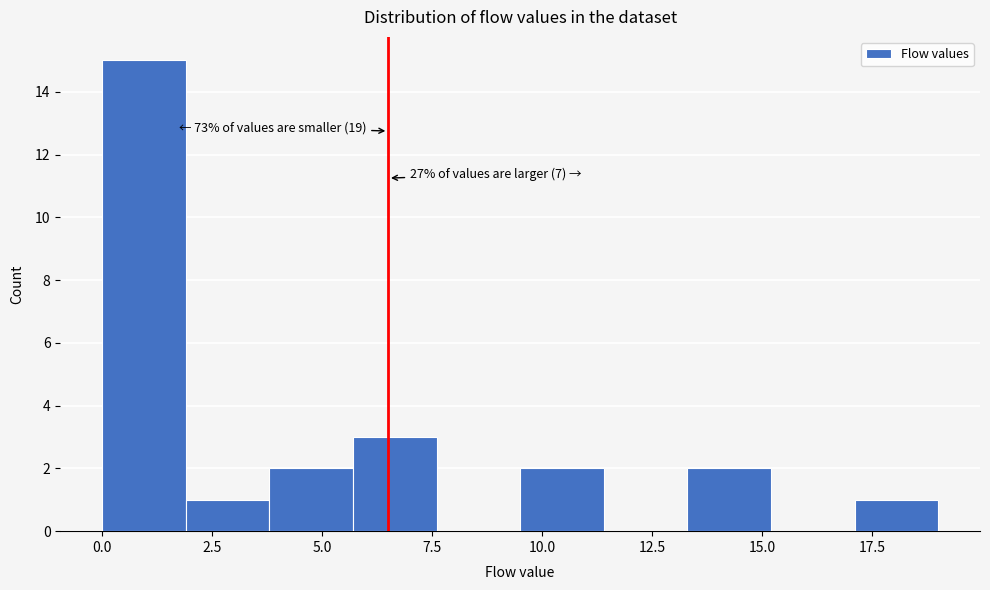

Read against the x-axis, roughly where is the centre of the tallest bar?

1.0